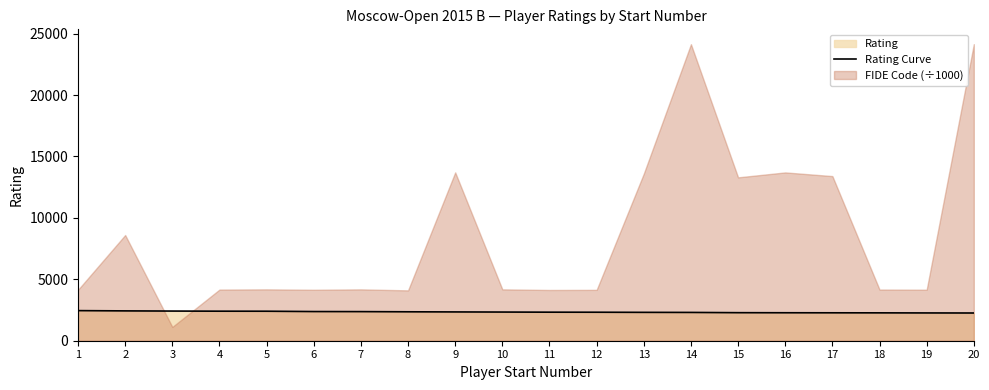

The chart shows a value of 2262 at 19. True or false?

True